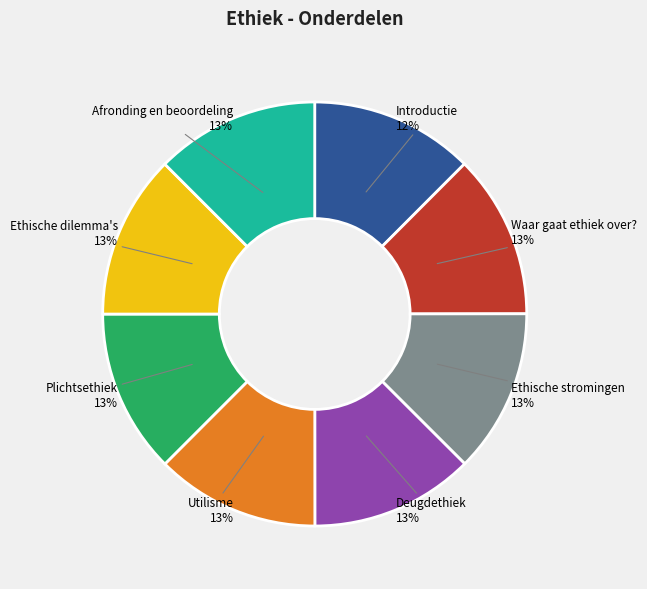

Do Waar gaat ethiek over? and Ethische stromingen together represent more than half of the pie?

No